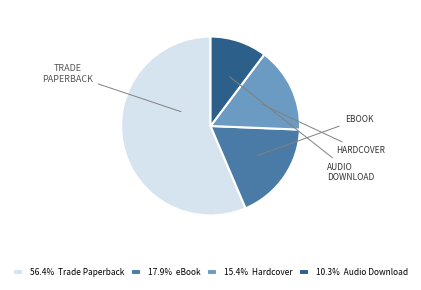

Is there any slice that represents more than half of the pie?

Yes